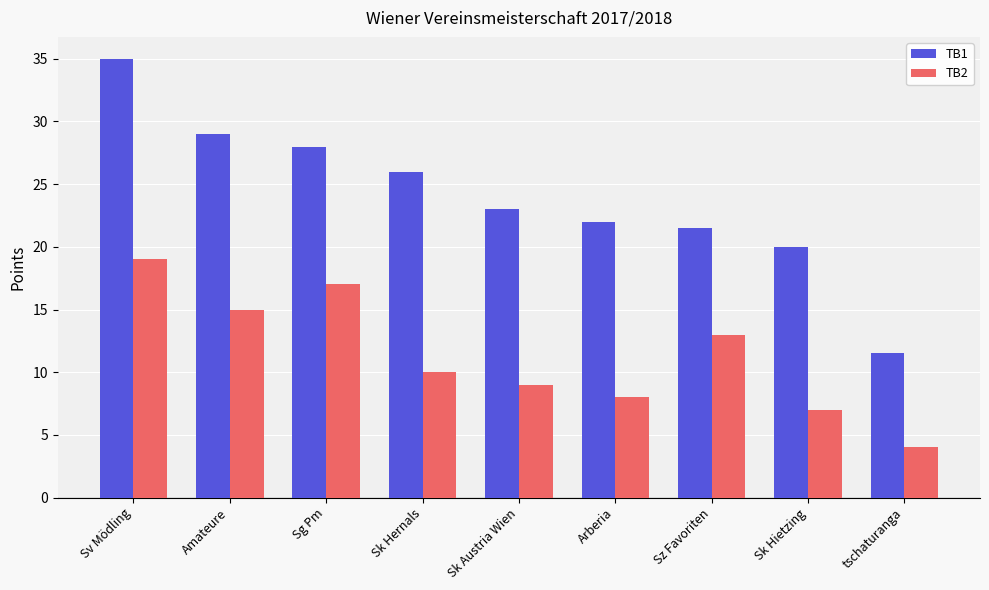

What is the label of the 7th bar from the left?

Sz Favoriten